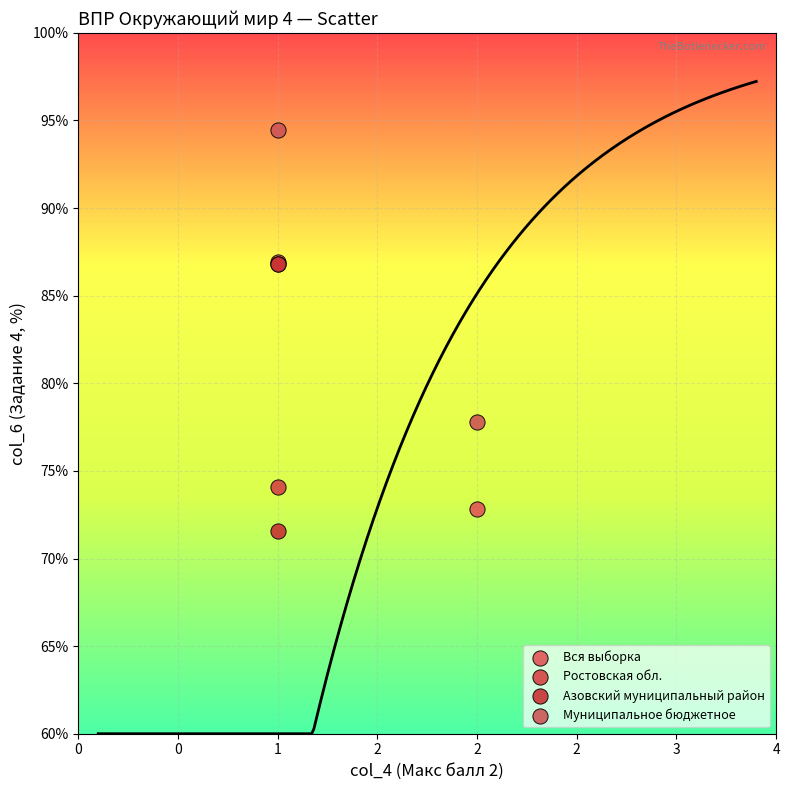

What are all the series names shown in the legend?

Вся выборка, Ростовская обл., Азовский муниципальный район, Муниципальное бюджетное